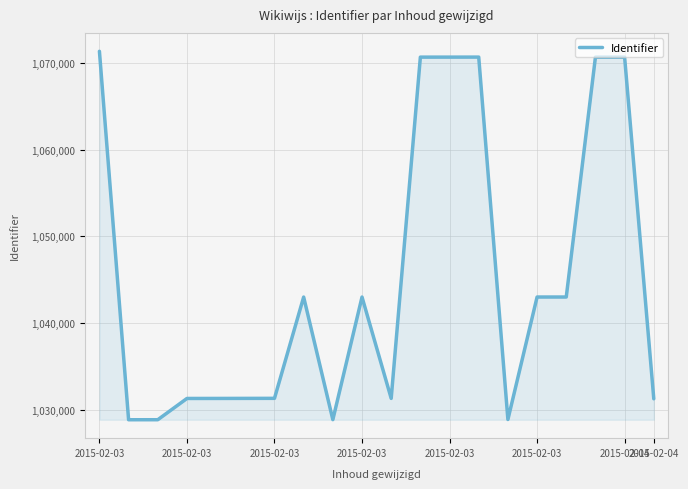

How many lines are shown in the chart?

1